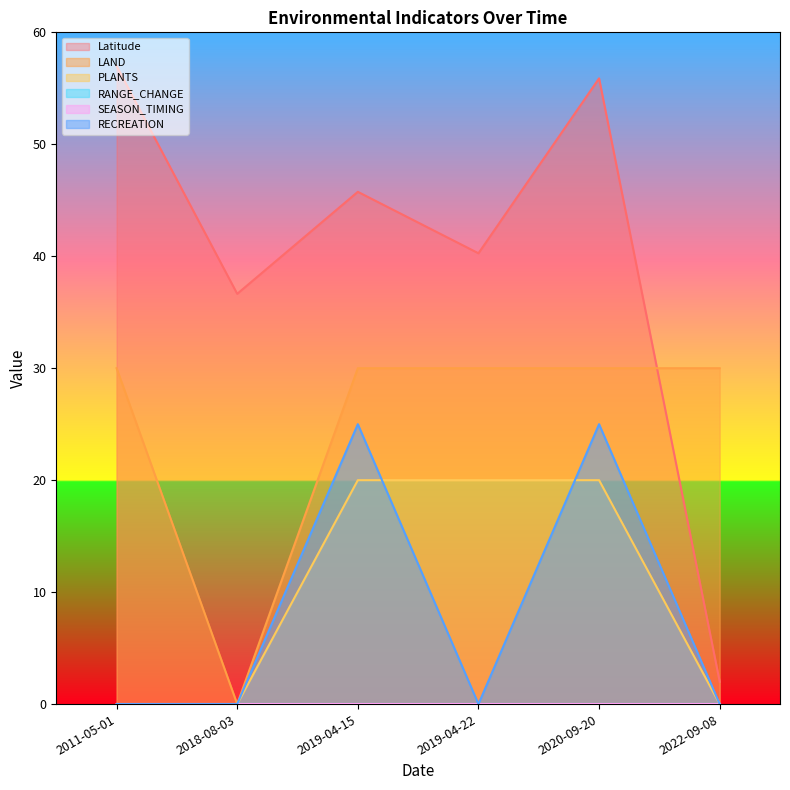

How many intersections are there between RECREATION and PLANTS?

2